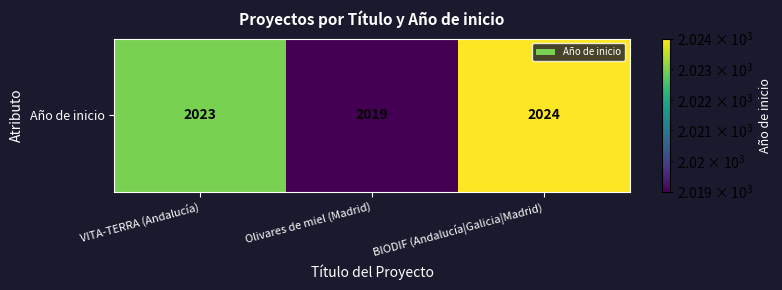

What is the difference between the maximum and minimum values?

5